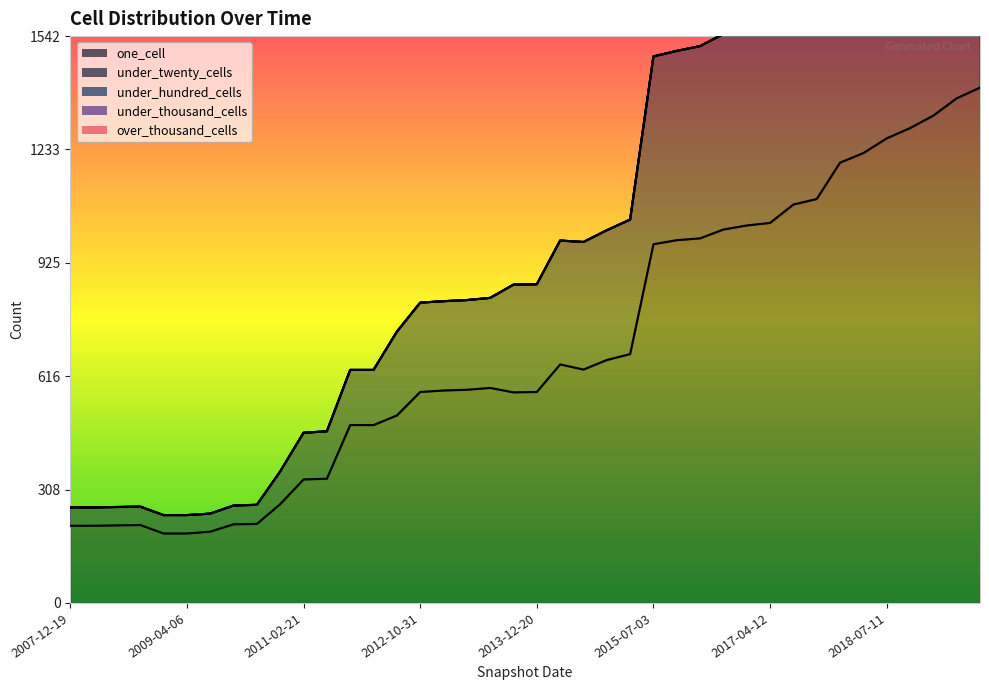

Where is the first local maximum for one_cell?

2008-10-10